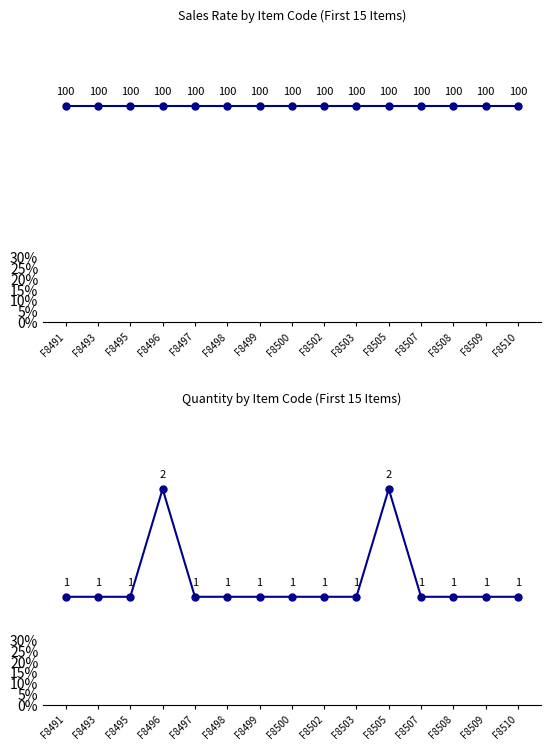

List the labels in order of value, largest first.

F8496, F8505, F8491, F8493, F8495, F8497, F8498, F8499, F8500, F8502, F8503, F8507, F8508, F8509, F8510